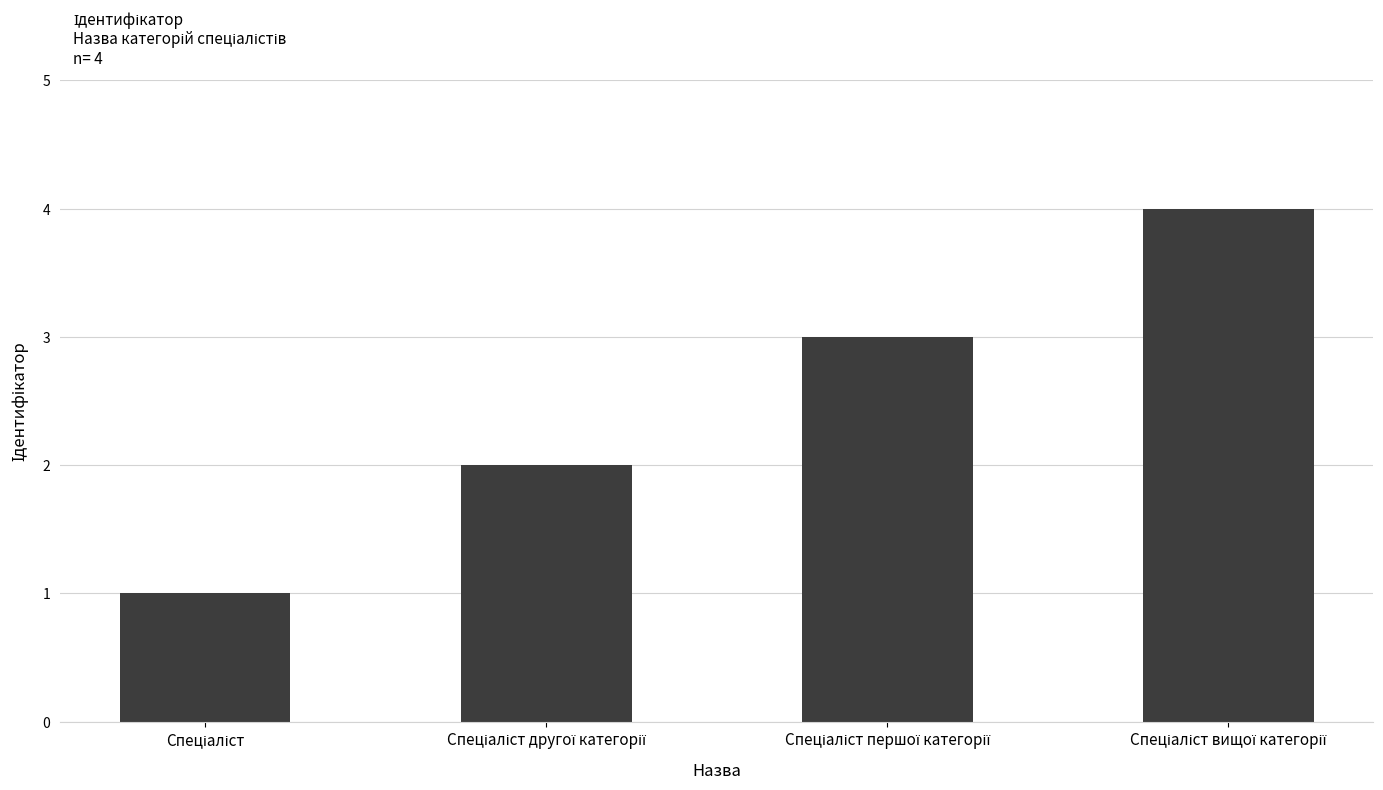

What is the difference between the maximum and minimum values?

3